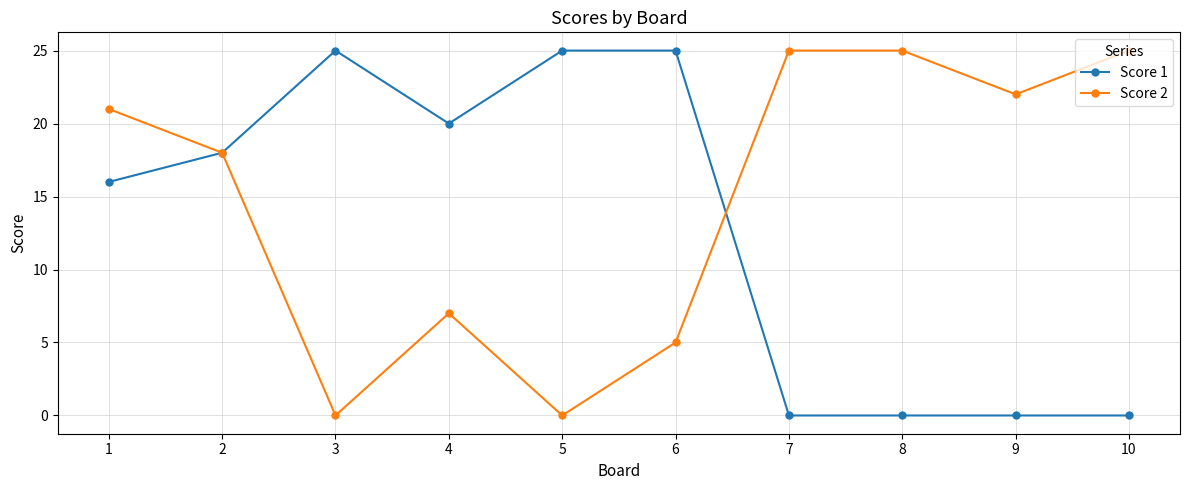

What are all the series names shown in the legend?

Score 1, Score 2